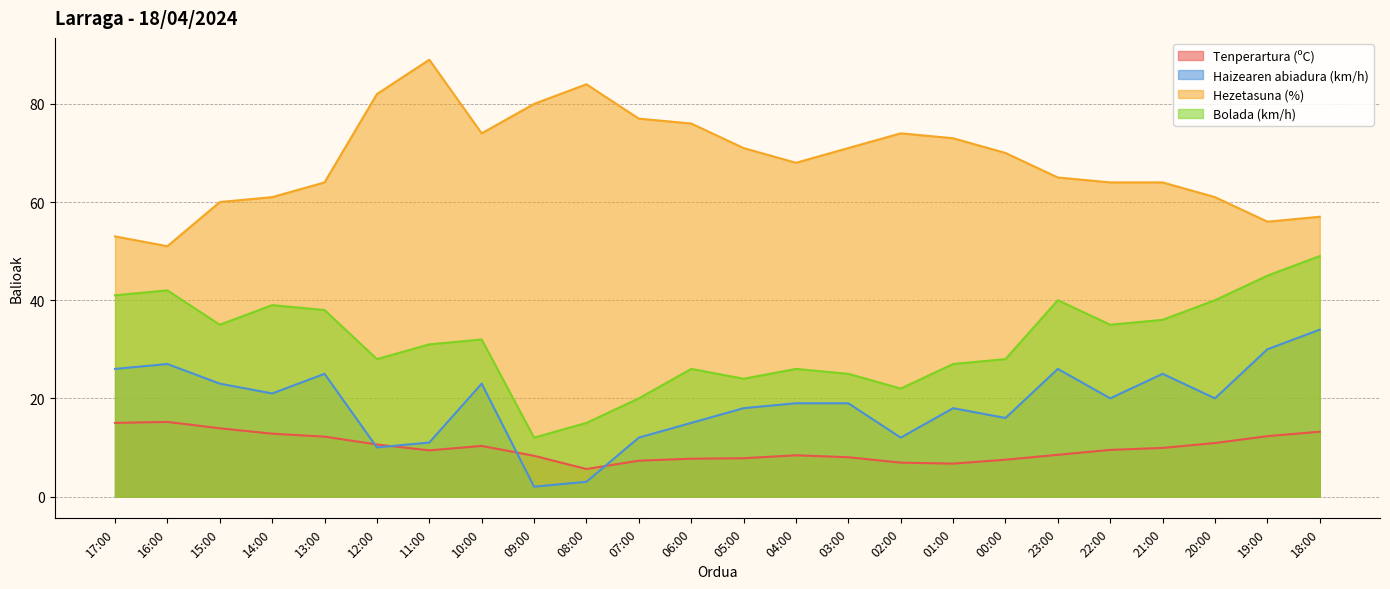

Reading left to right, transcribe all the data shown in this chart.

Tenperartura (ºC): 15.0	15.2	13.9	12.8	12.2	10.6	9.4	10.3	8.3	5.6	7.3	7.7	7.8	8.4	8.0	6.9	6.7	7.5	8.5	9.5	9.9	10.9	12.3	13.2
Haizearen abiadura (km/h): 26.0	27.0	23.0	21.0	25.0	10.0	11.0	23.0	2.0	3.0	12.0	15.0	18.0	19.0	19.0	12.0	18.0	16.0	26.0	20.0	25.0	20.0	30.0	34.0
Hezetasuna (%): 53.0	51.0	60.0	61.0	64.0	82.0	89.0	74.0	80.0	84.0	77.0	76.0	71.0	68.0	71.0	74.0	73.0	70.0	65.0	64.0	64.0	61.0	56.0	57.0
Bolada (km/h): 41.0	42.0	35.0	39.0	38.0	28.0	31.0	32.0	12.0	15.0	20.0	26.0	24.0	26.0	25.0	22.0	27.0	28.0	40.0	35.0	36.0	40.0	45.0	49.0